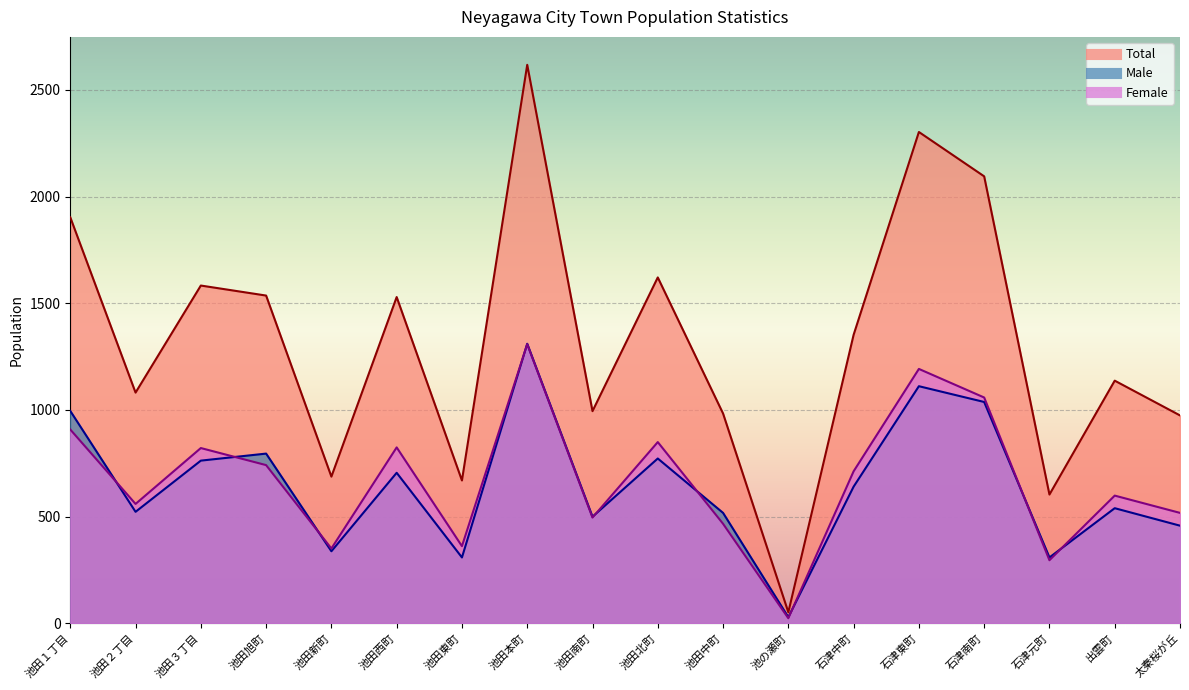

True or false: Total and Male intersect in this chart.

False